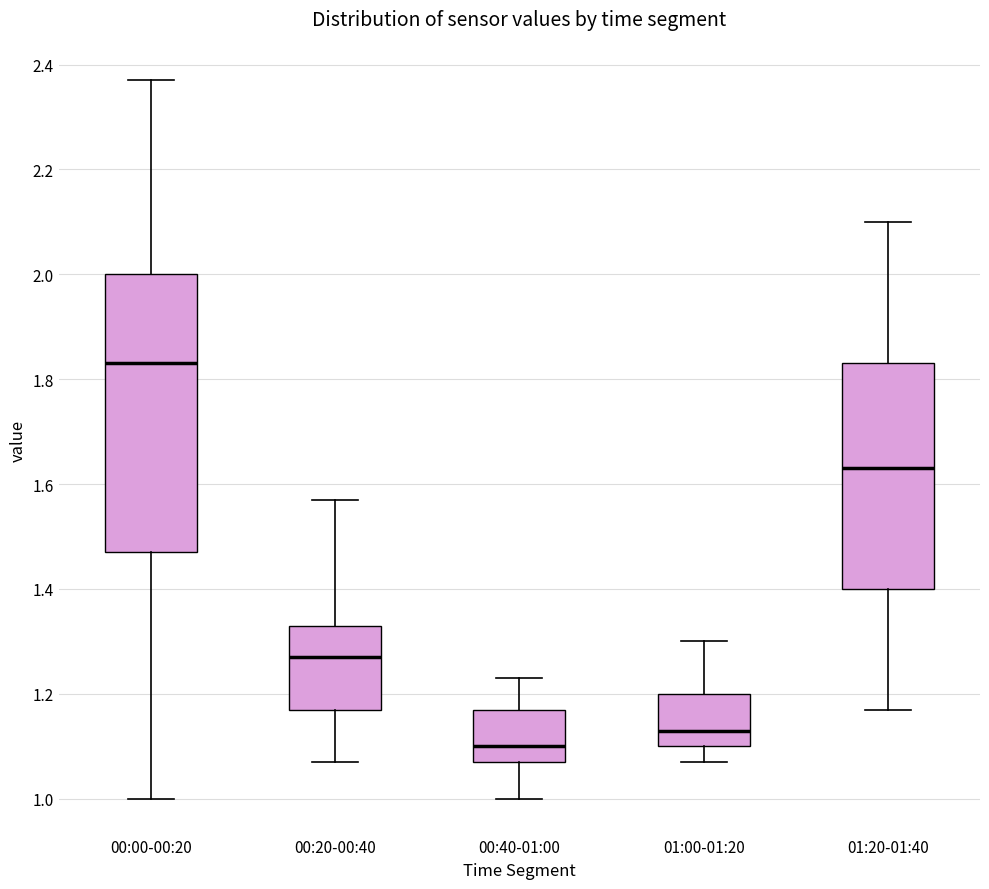

Which box's median line is the lowest?

00:40-01:00